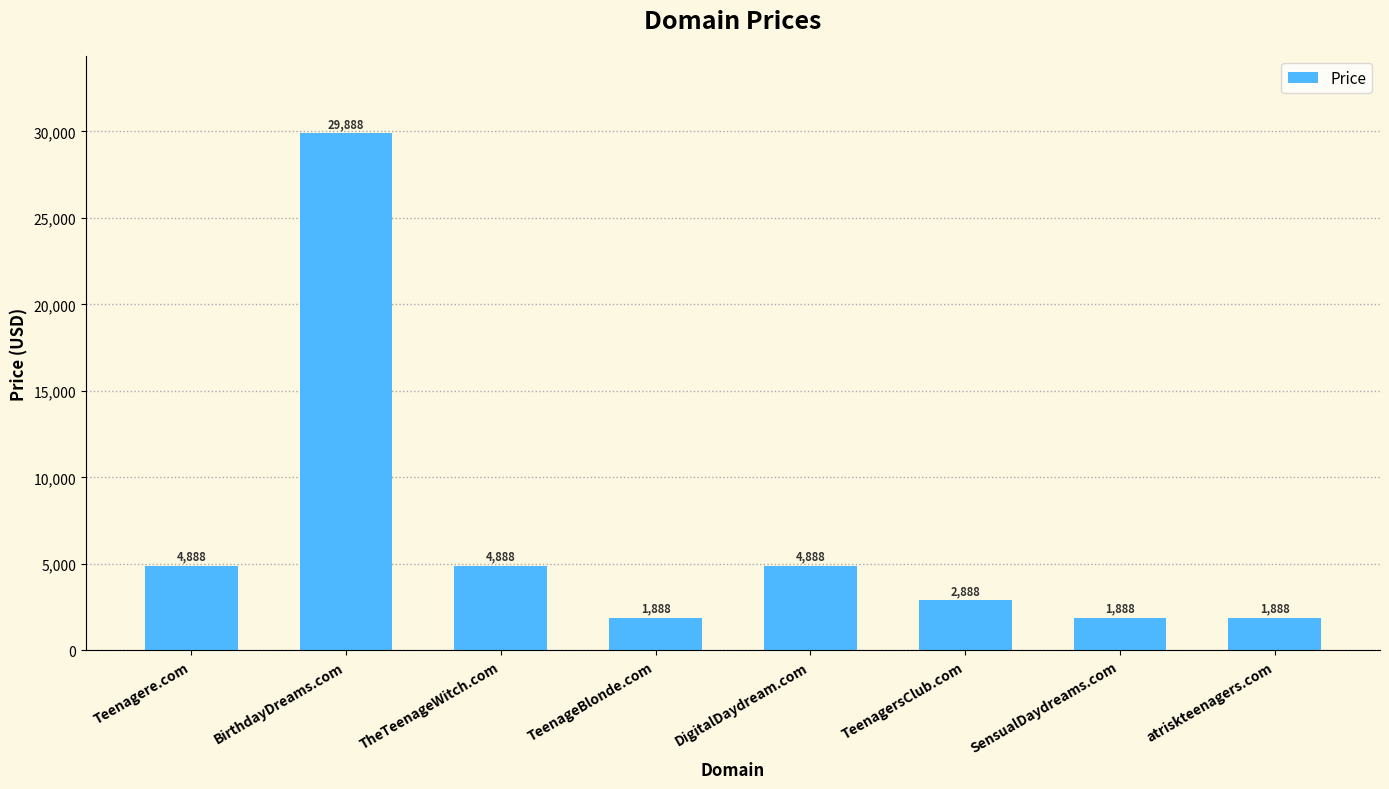

Does the chart contain any negative values?

No